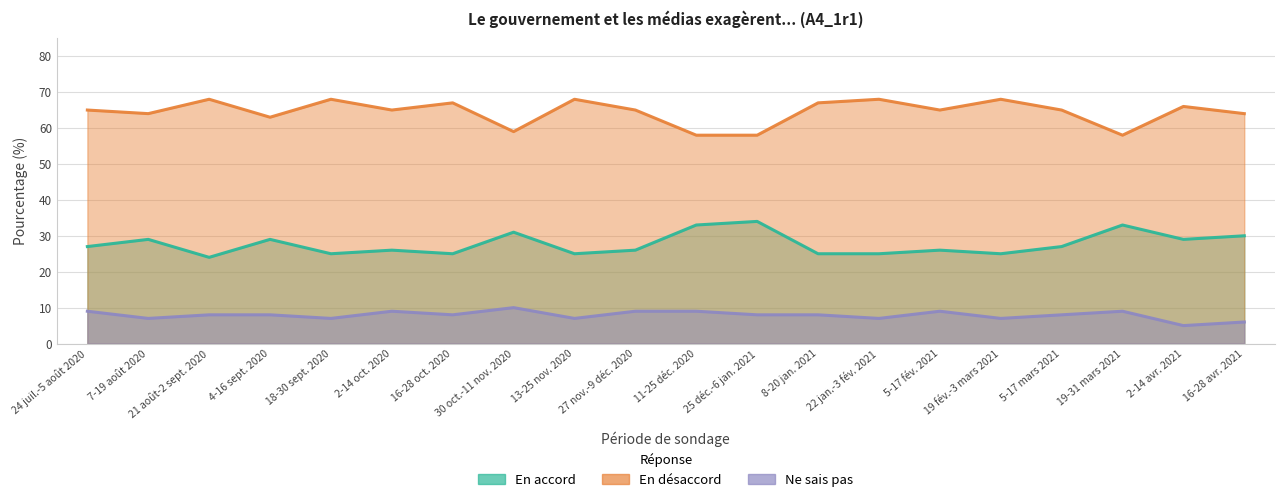

In En désaccord, how many points are higher than both neighbors (excluding endpoints)?

7